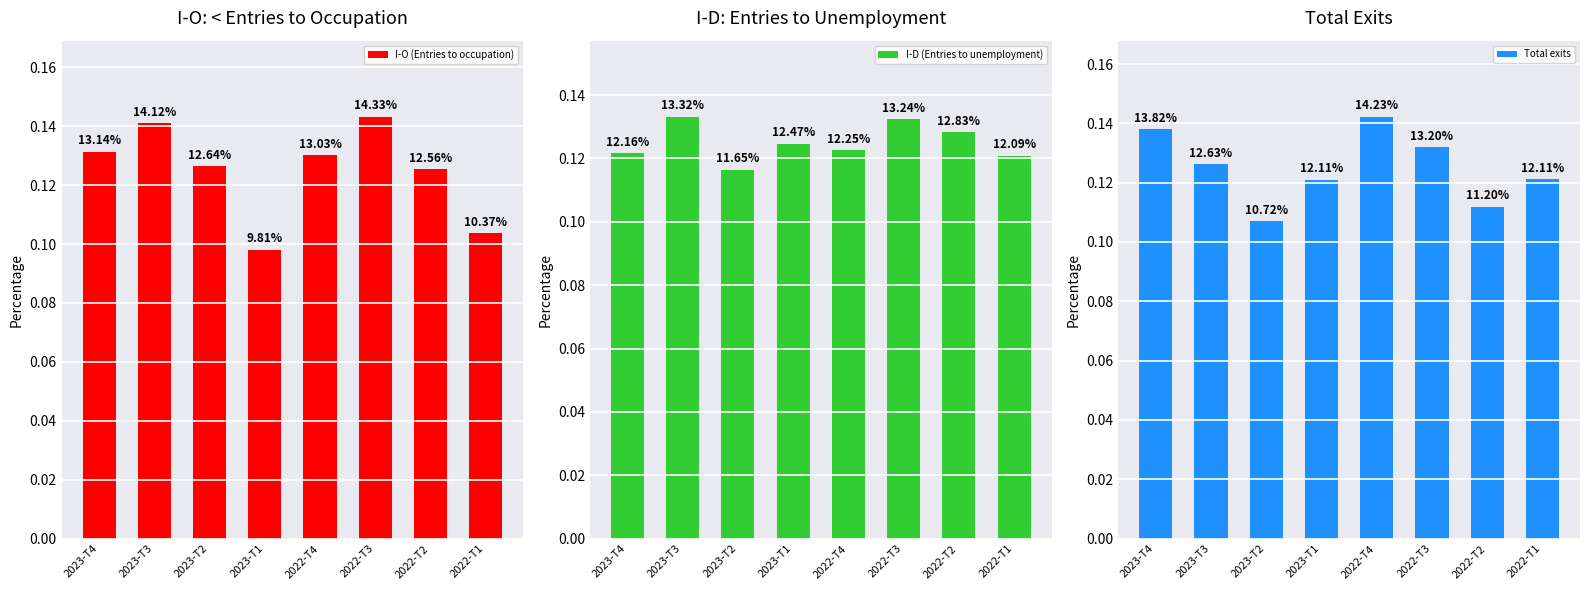

The Total exits series shows 0.1 at 2022-T4. True or false?

True